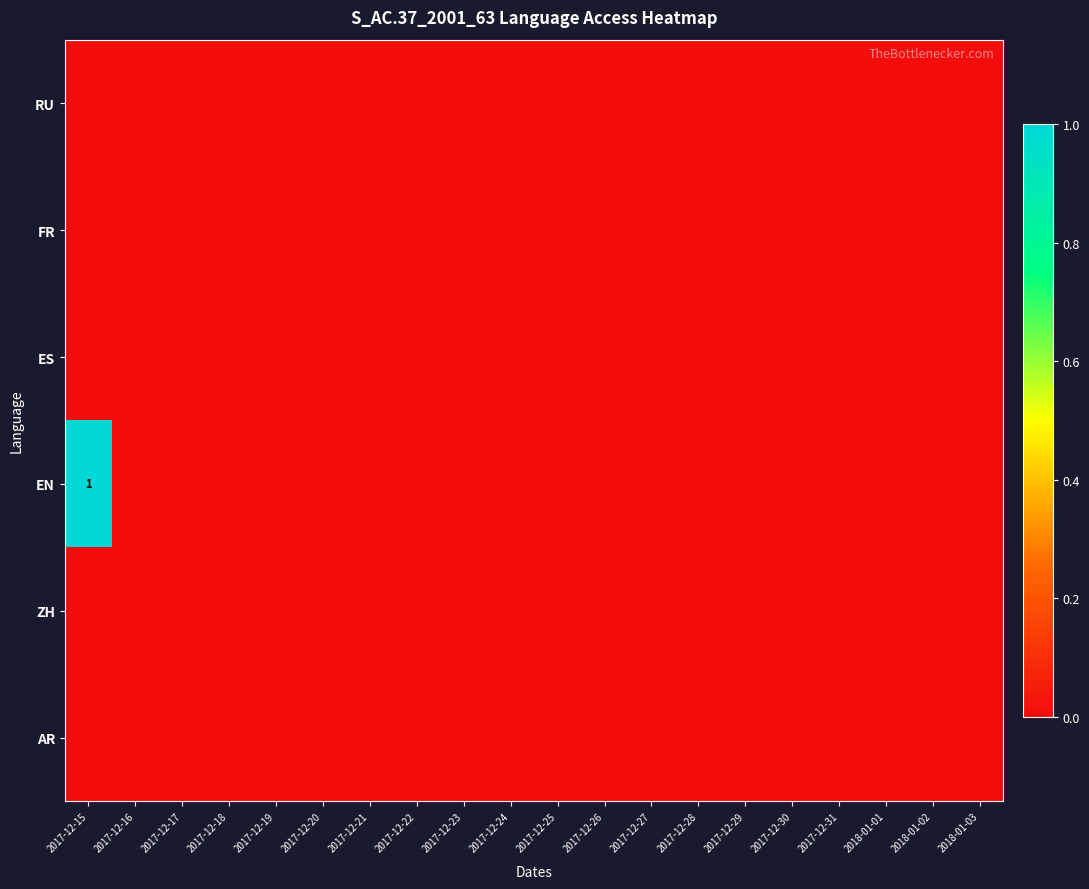

Rank the categories by AR value from highest to lowest.

2017-12-15, 2017-12-16, 2017-12-17, 2017-12-18, 2017-12-19, 2017-12-20, 2017-12-21, 2017-12-22, 2017-12-23, 2017-12-24, 2017-12-25, 2017-12-26, 2017-12-27, 2017-12-28, 2017-12-29, 2017-12-30, 2017-12-31, 2018-01-01, 2018-01-02, 2018-01-03